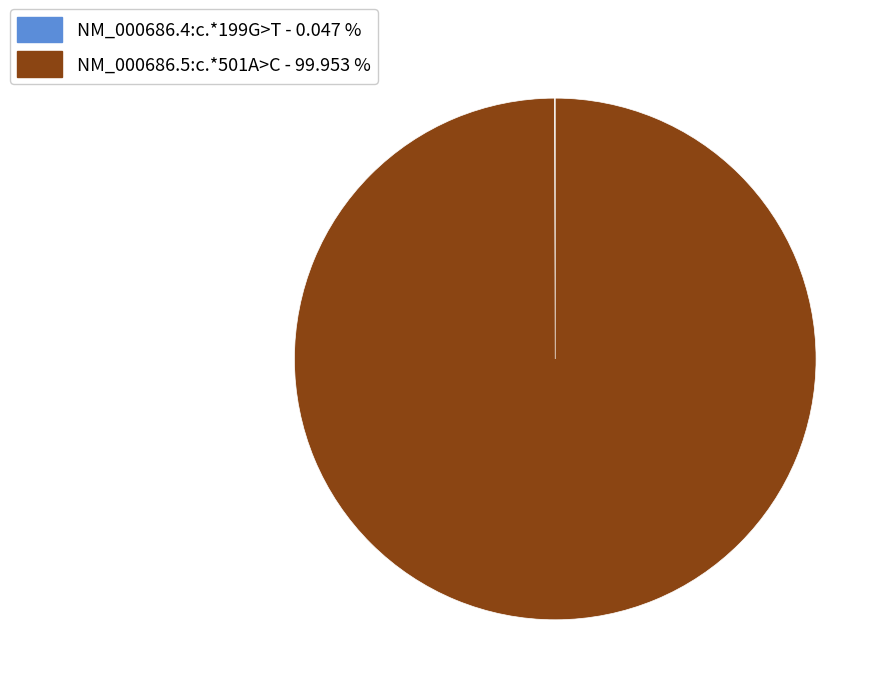

Is there any slice that represents more than half of the pie?

Yes